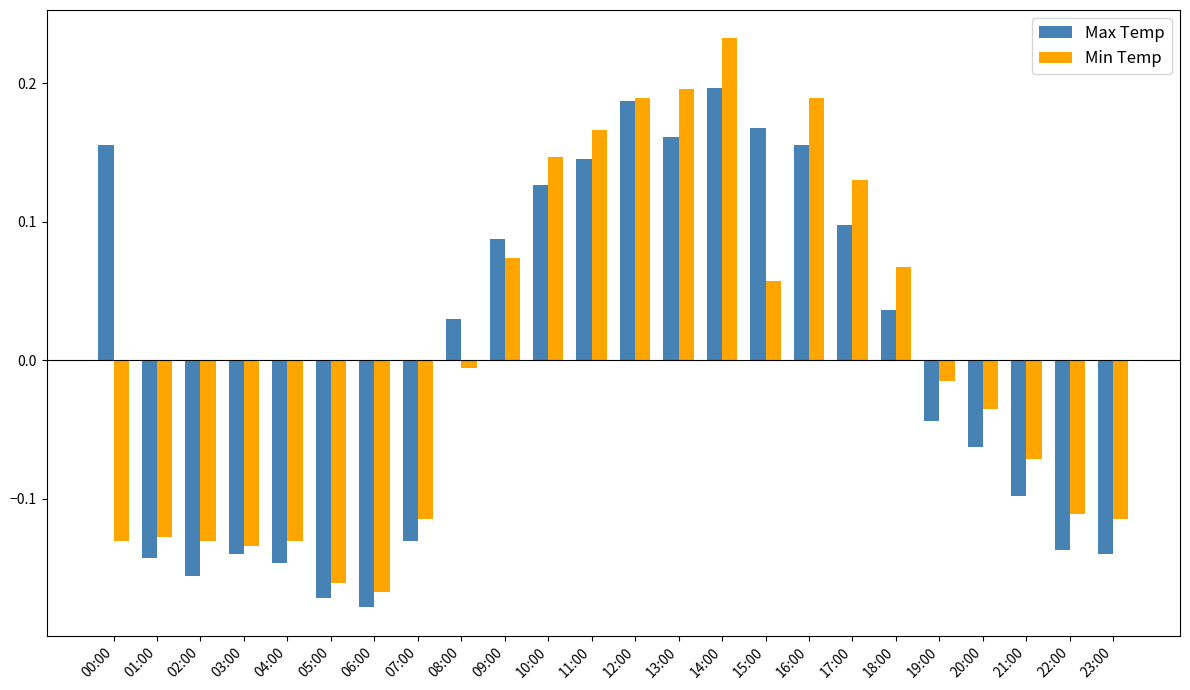

How many categories are shown in the chart?

24